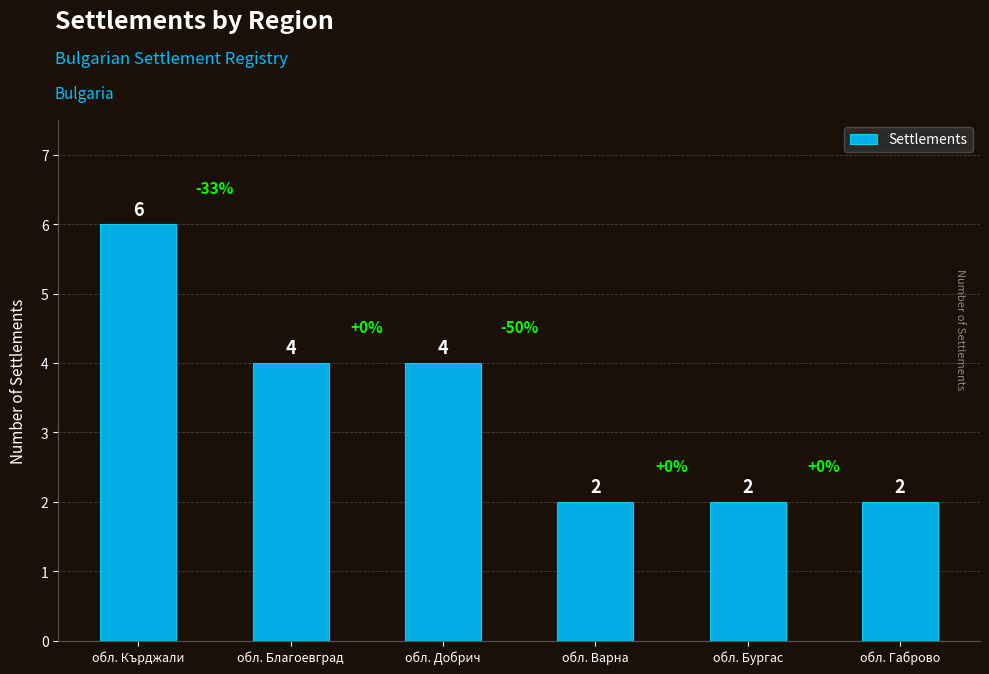

What is the change in value from обл. Кърджали to обл. Добрич?

-2